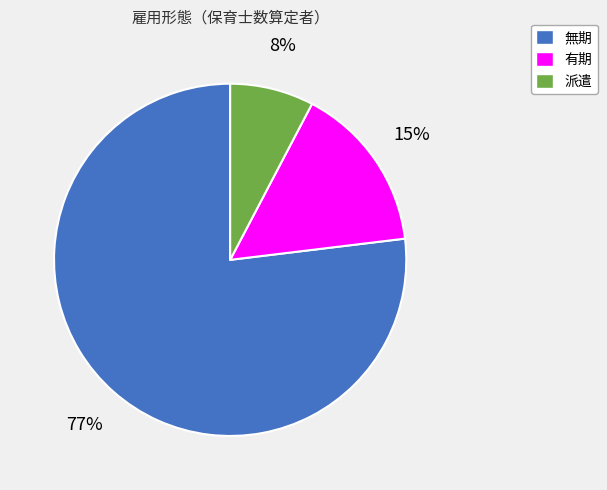

To the nearest percent, what percentage of the pie is 派遣?

8%